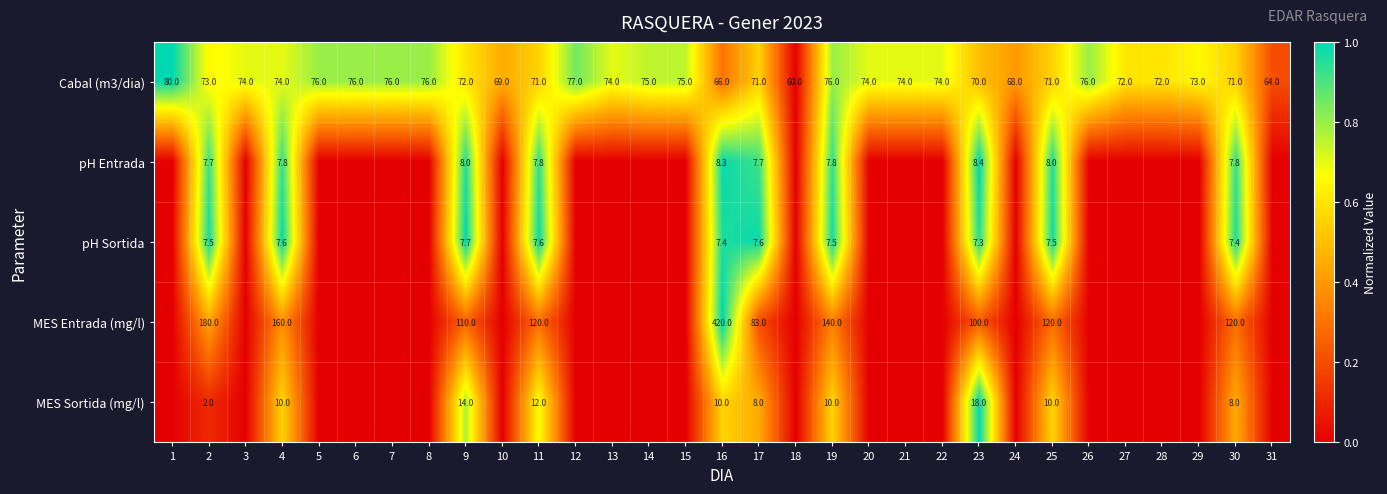

Which series changed the most between 10 and 20?

Cabal (m3/dia)